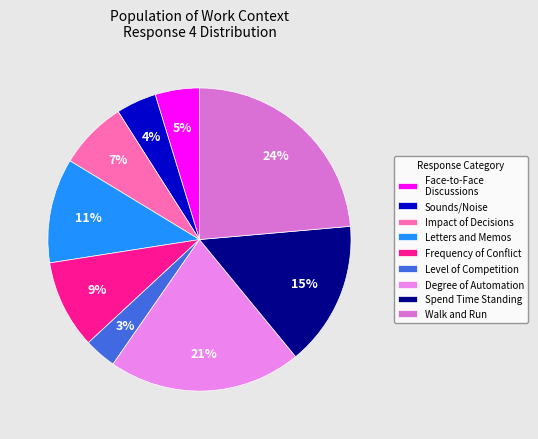

Is there any slice that represents more than half of the pie?

No